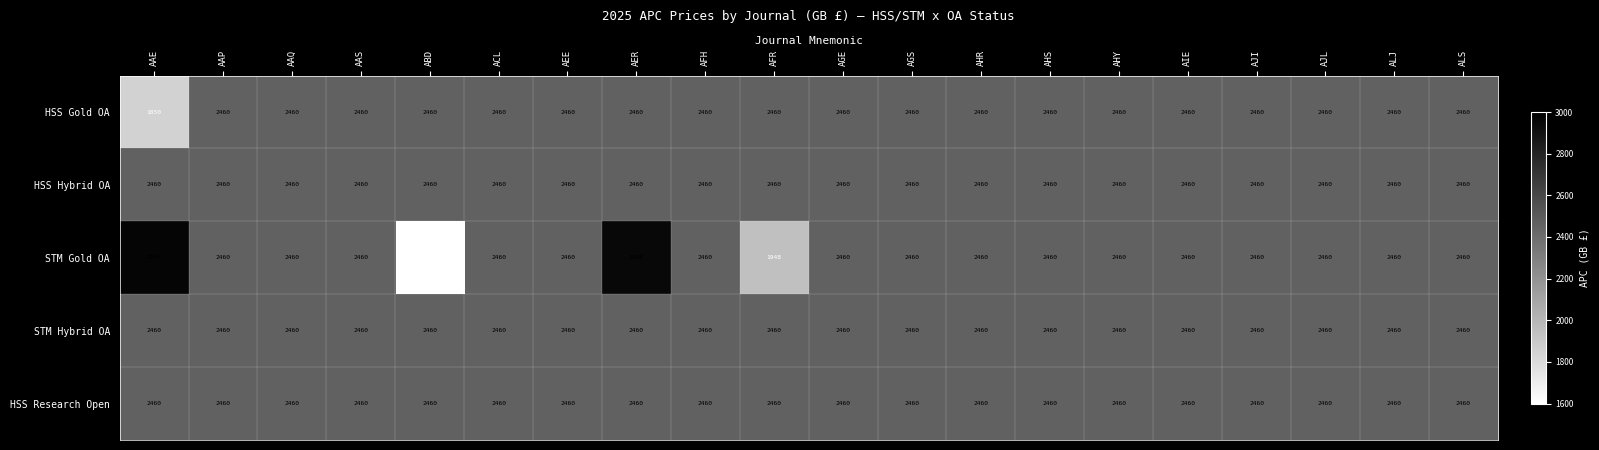

What is the sum of all STM Gold OA values?

48826